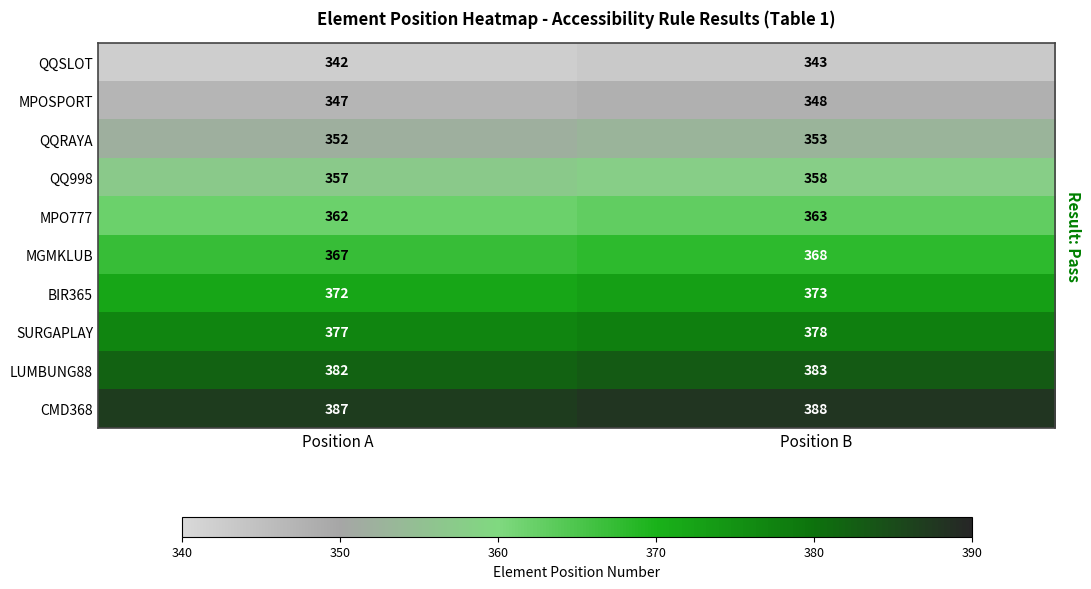

What is the sum of the MPOSPORT values at Position A and Position B?

695